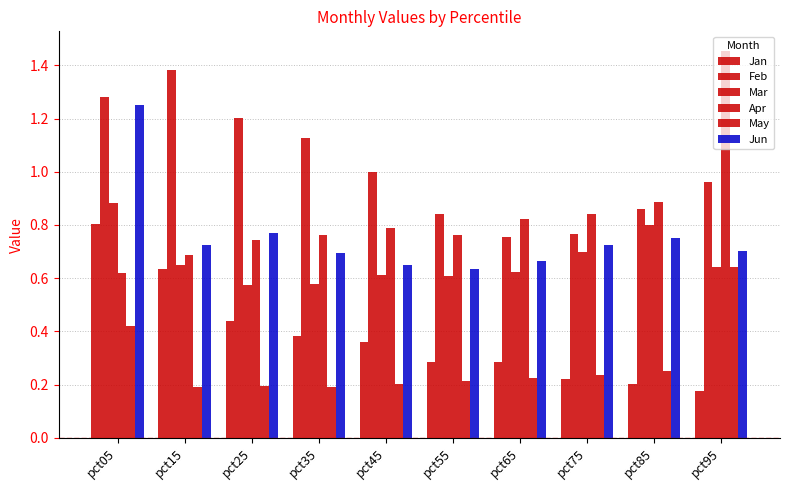

How many bars are there in total?

60